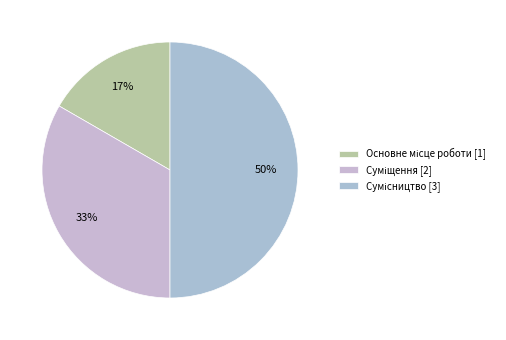

Between Суміщення and Основне місце роботи, which is larger?

Суміщення